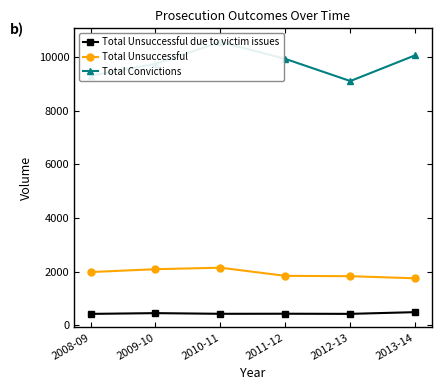

True or false: Total Unsuccessful and Total Convictions cross at least once.

False